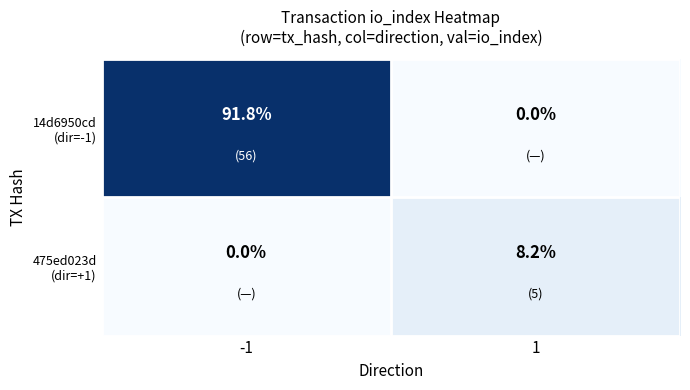

What is the spread (max minus min) of values at 1?

8.2